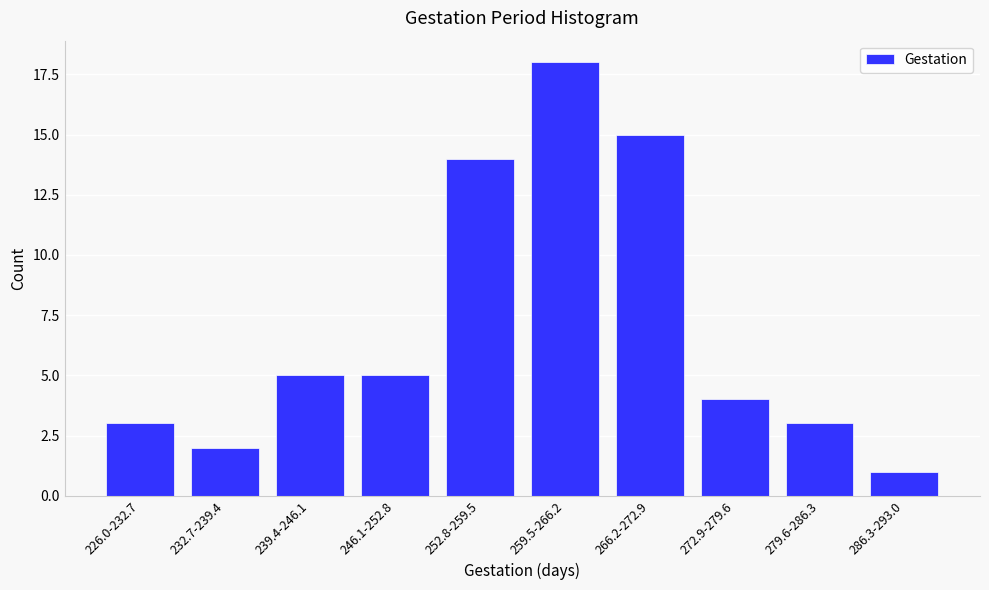

Reading left to right, extract all data points from this chart.

226.0-232.7=3	232.7-239.4=2	239.4-246.1=5	246.1-252.8=5	252.8-259.5=14	259.5-266.2=18	266.2-272.9=15	272.9-279.6=4	279.6-286.3=3	286.3-293.0=1